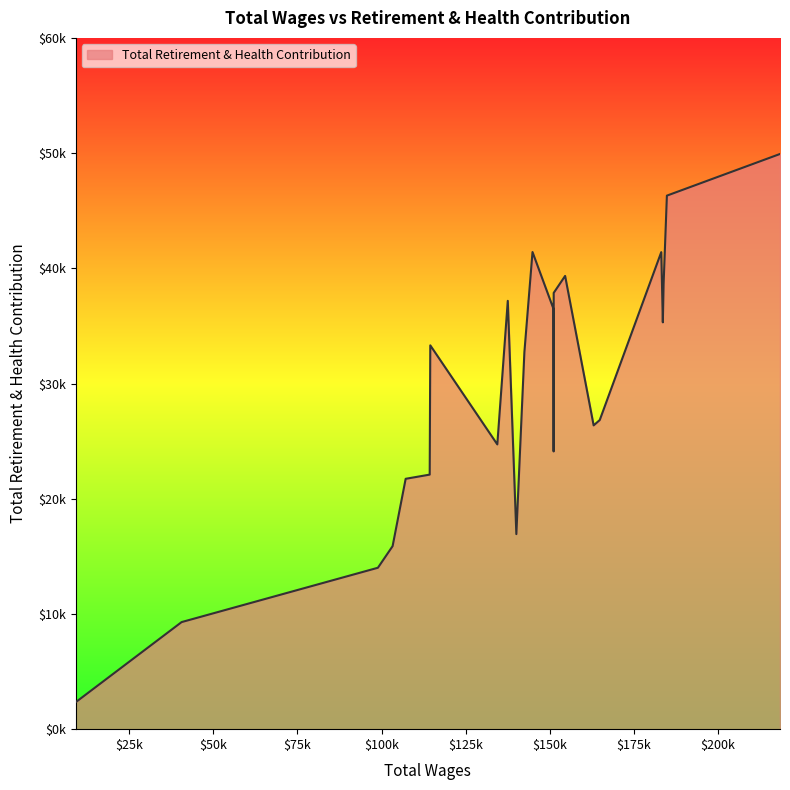

Does the chart display data point markers on the line(s)?

No